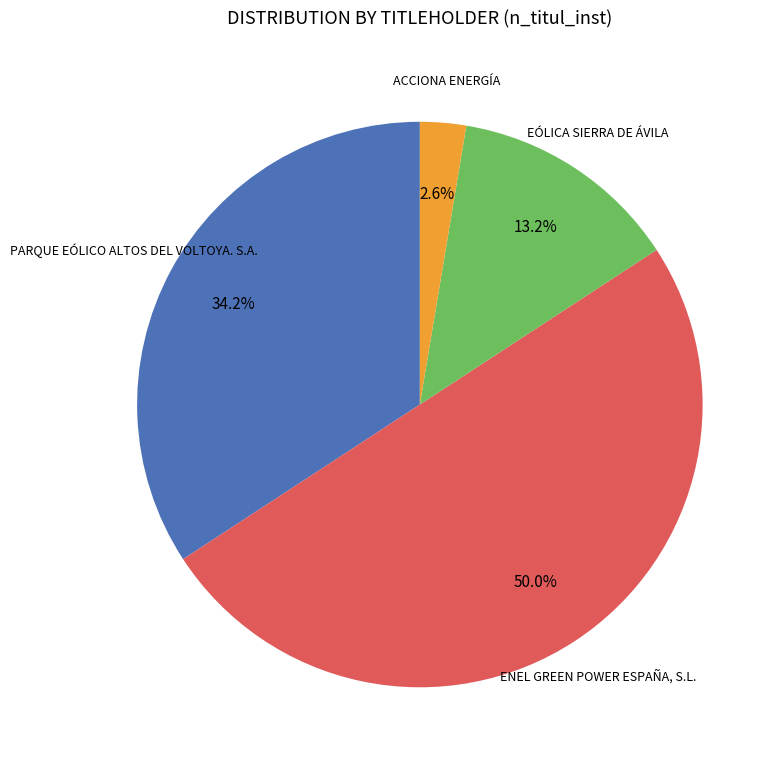

What is the total percentage of PARQUE EÓLICO ALTOS DEL VOLTOYA. S.A. and ACCIONA ENERGÍA?

36.8%